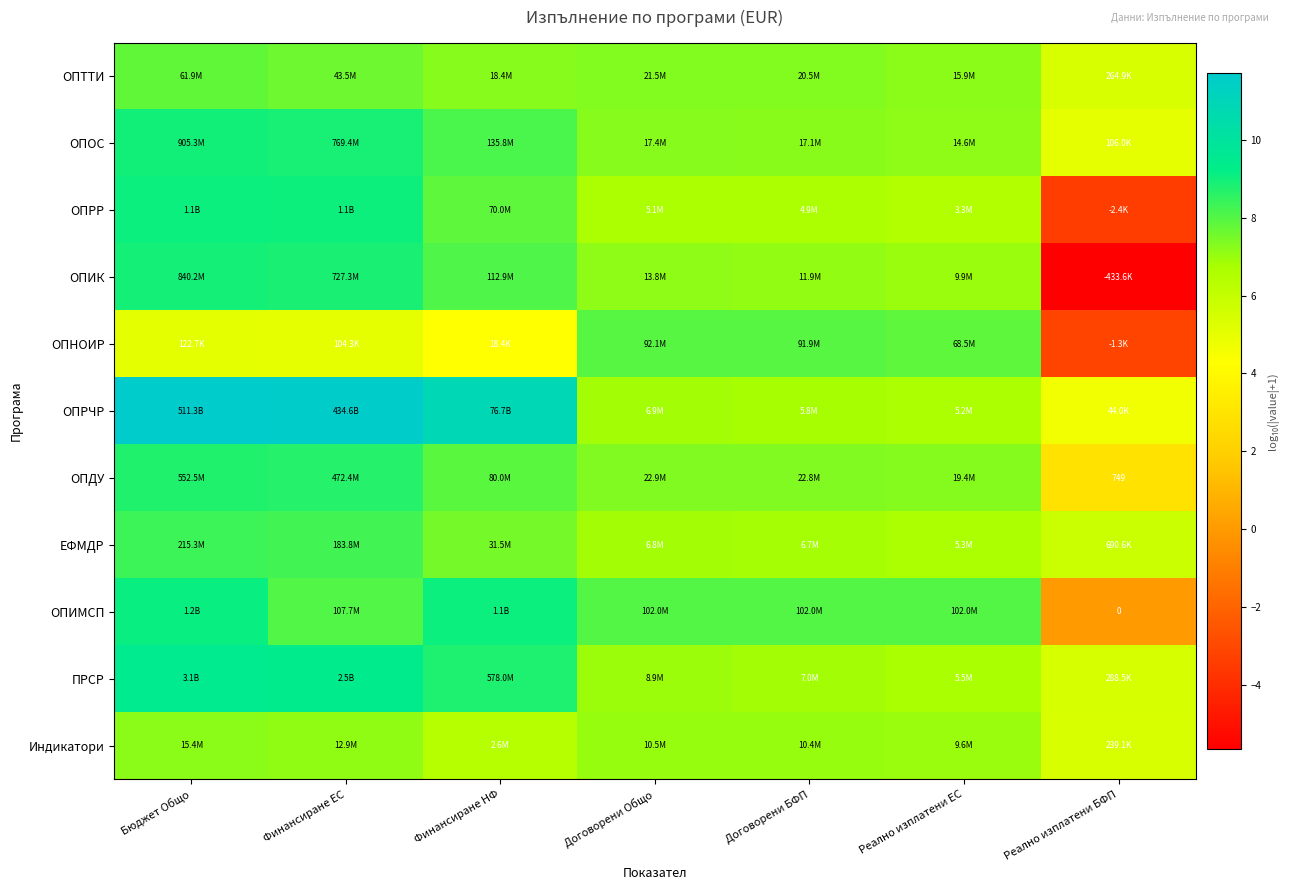

At which category is the sum across all series the highest?

Бюджет Общо